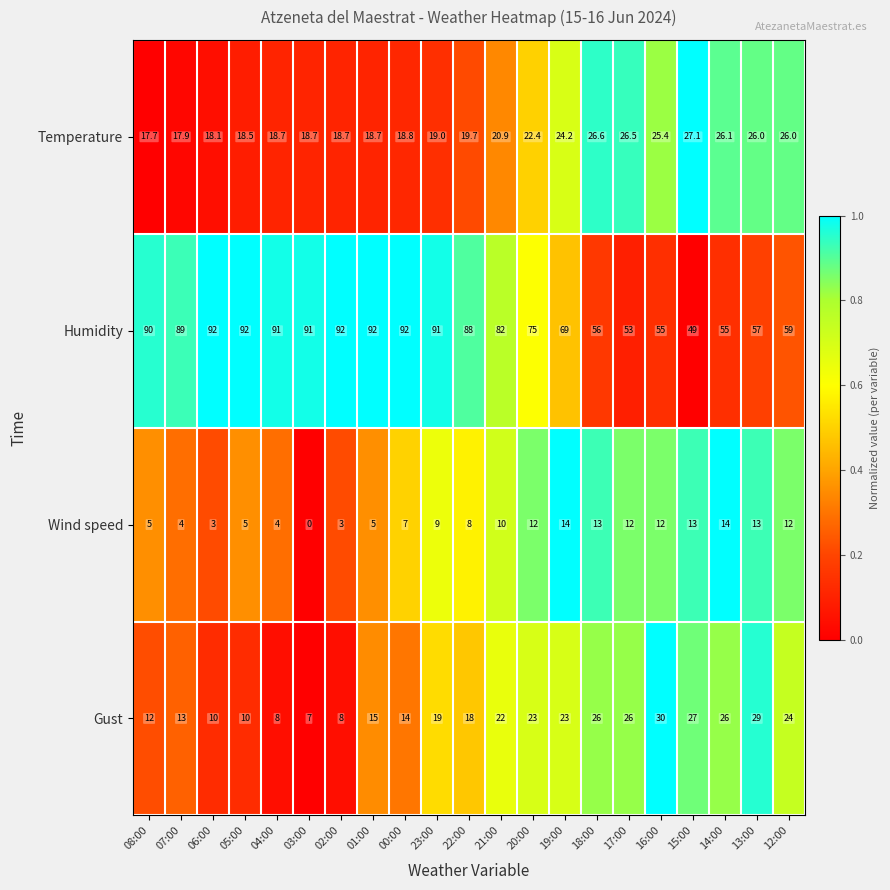

List the series in order of their peak value, lowest first.

Wind speed, Temperature, Gust, Humidity